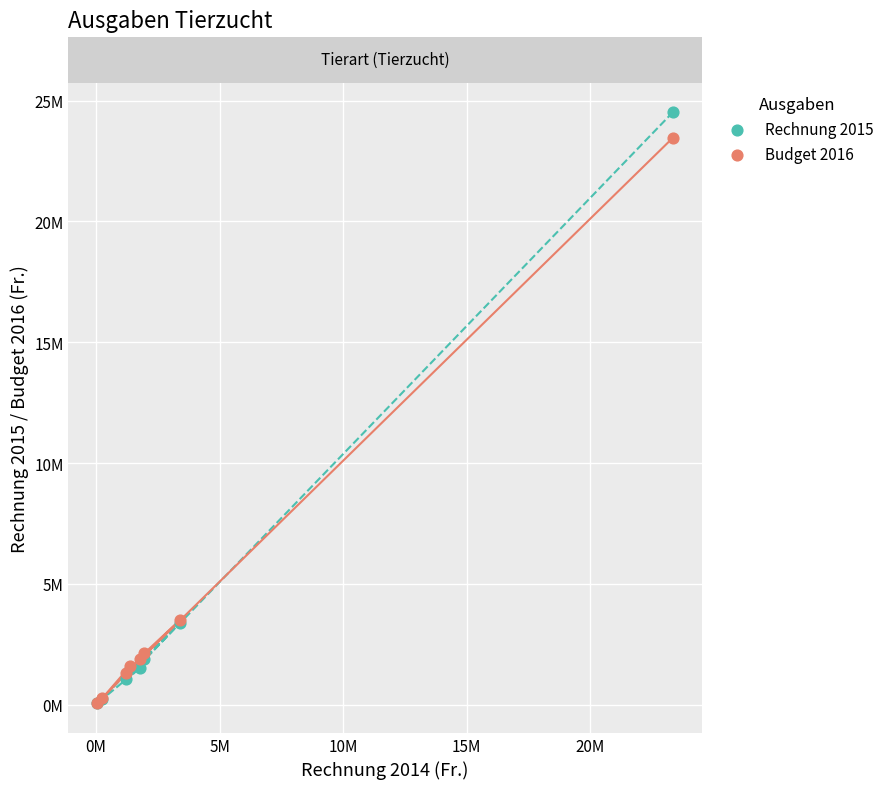

Which series has the largest Y range (max minus min)?

Rechnung 2015